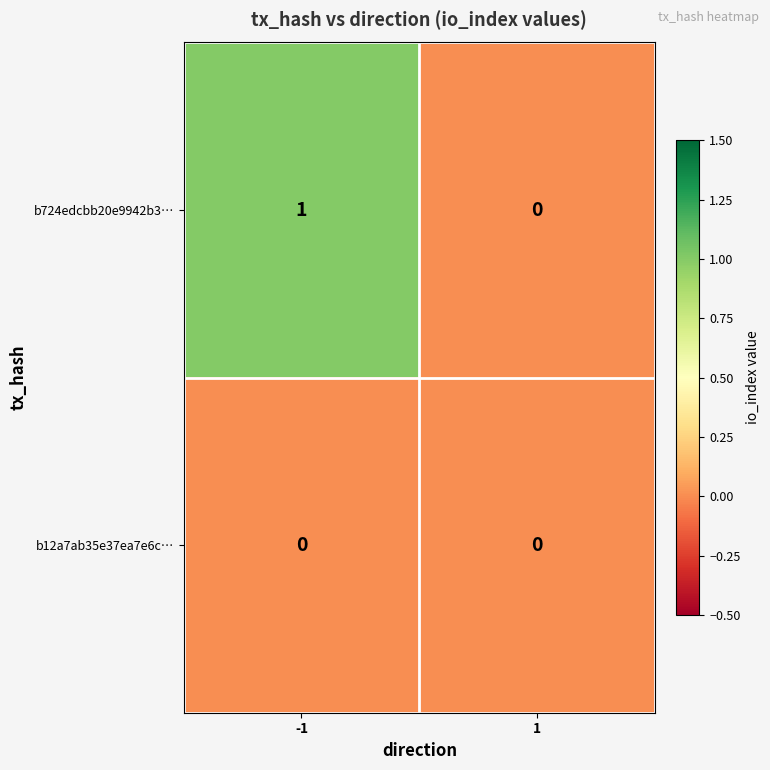

At which category is the sum across all series the highest?

-1